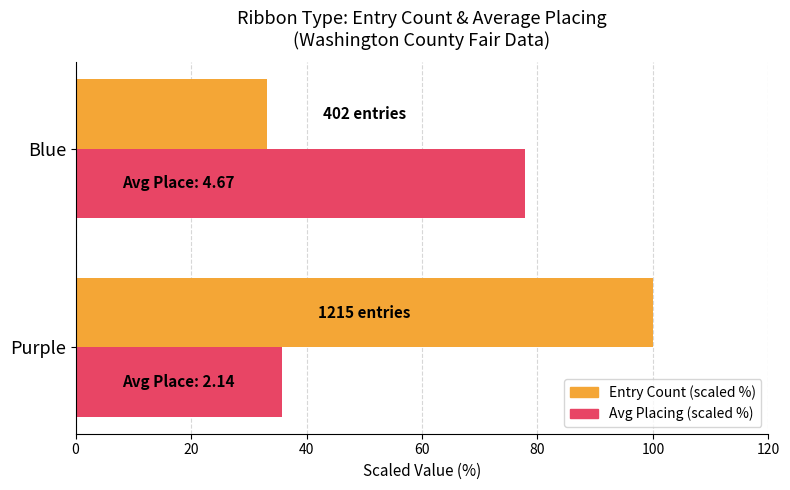

Is the value of Entry Count (scaled %) at Purple greater than the value of Avg Placing (scaled %) at Purple?

Yes